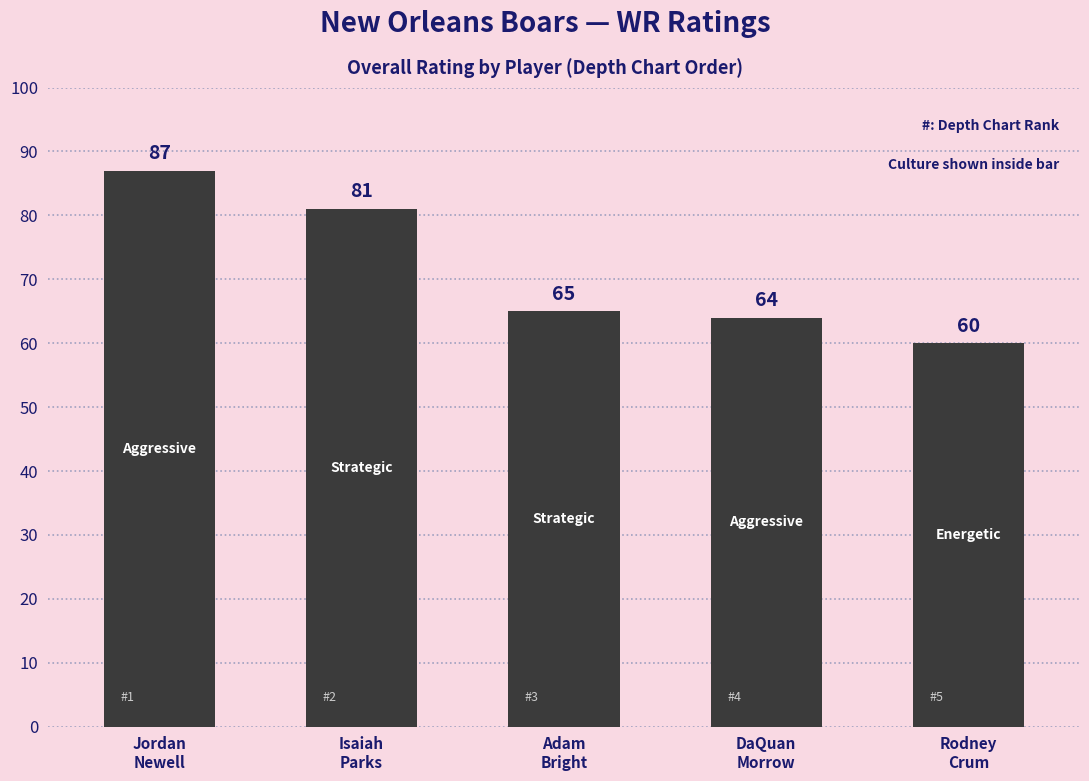

How many bars are there in total?

5